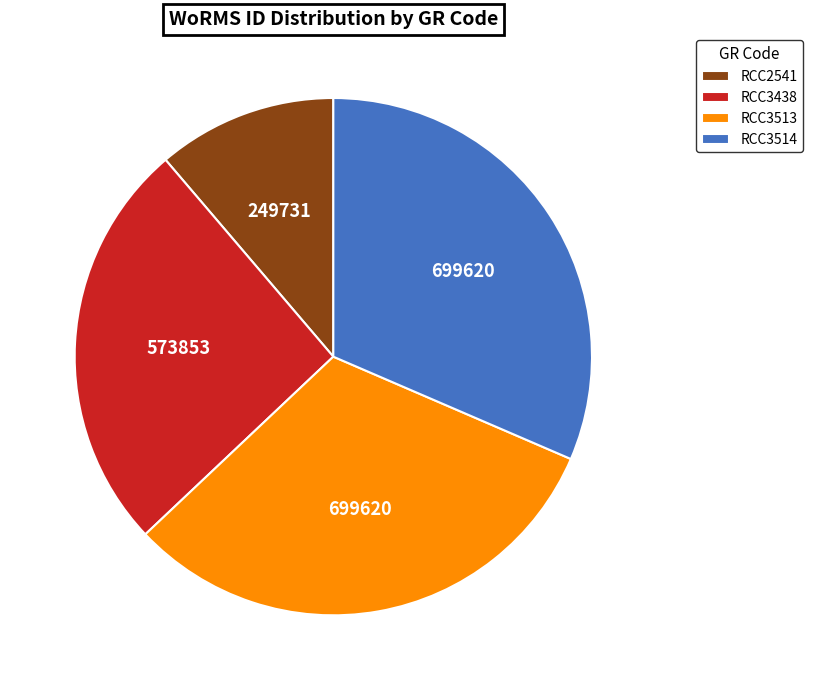

True or false: RCC3438 accounts for 26% of the total.

True